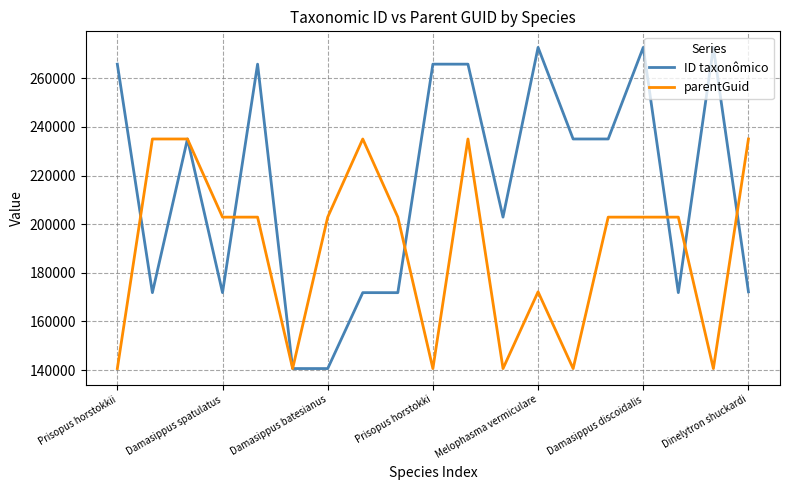

List the series in order of their peak value, highest first.

ID taxonômico, parentGuid